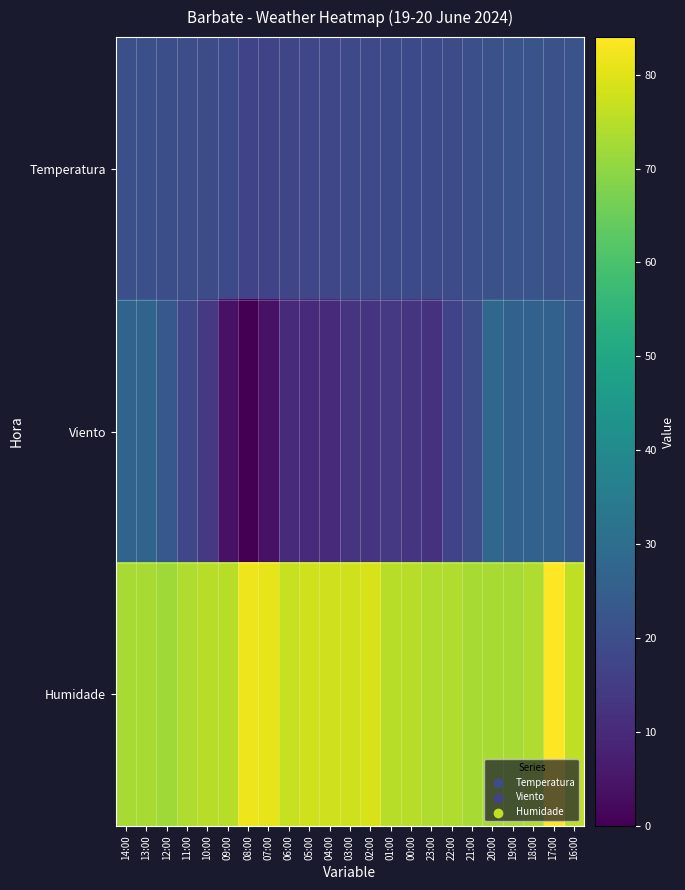

What is the total value across all series at 19:00?

120.4